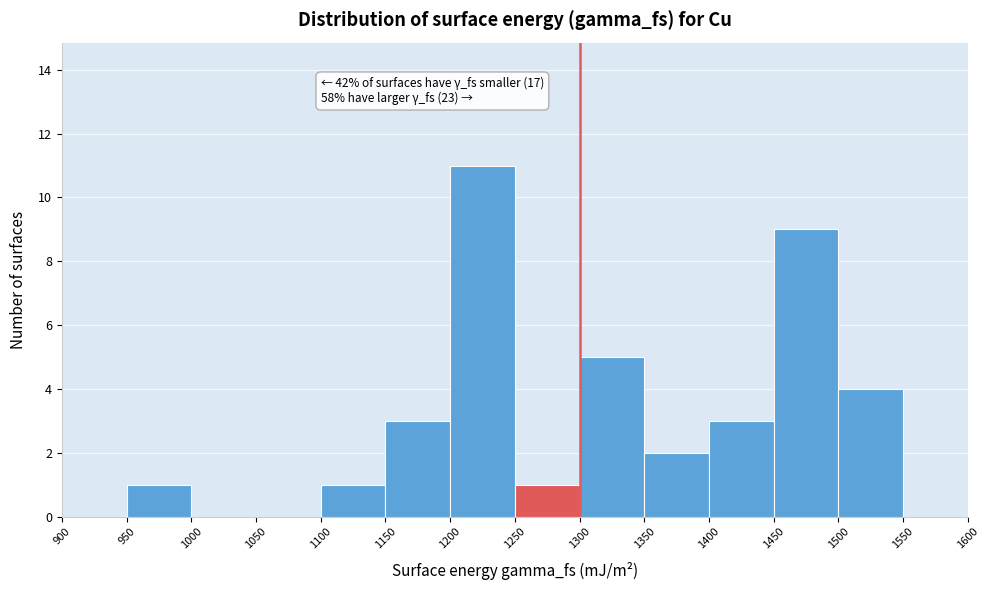

Over which range of the x-axis is the bar tallest?

1200 to 1250